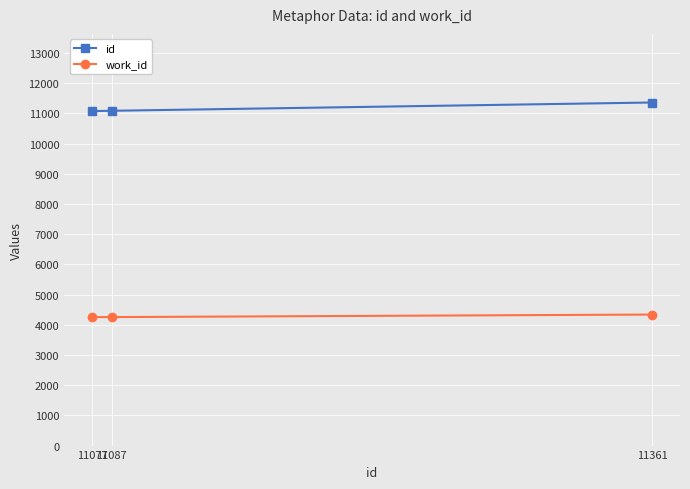

The id series shows 11077 at 11077. True or false?

True